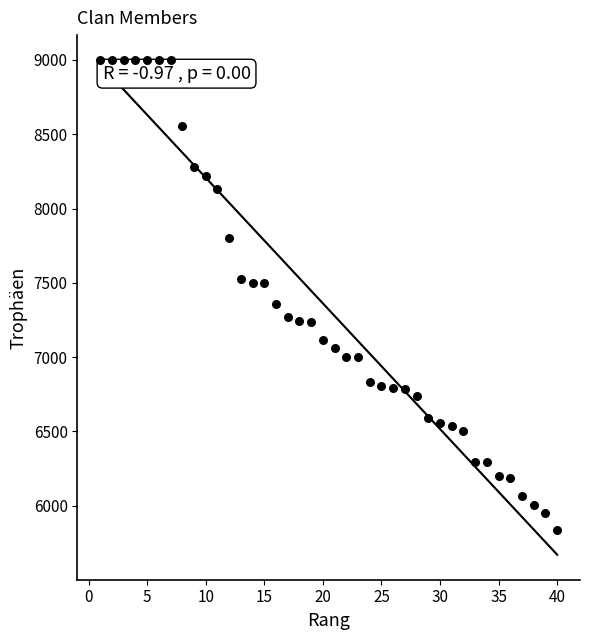

What is the range of X values (max minus min)?

39